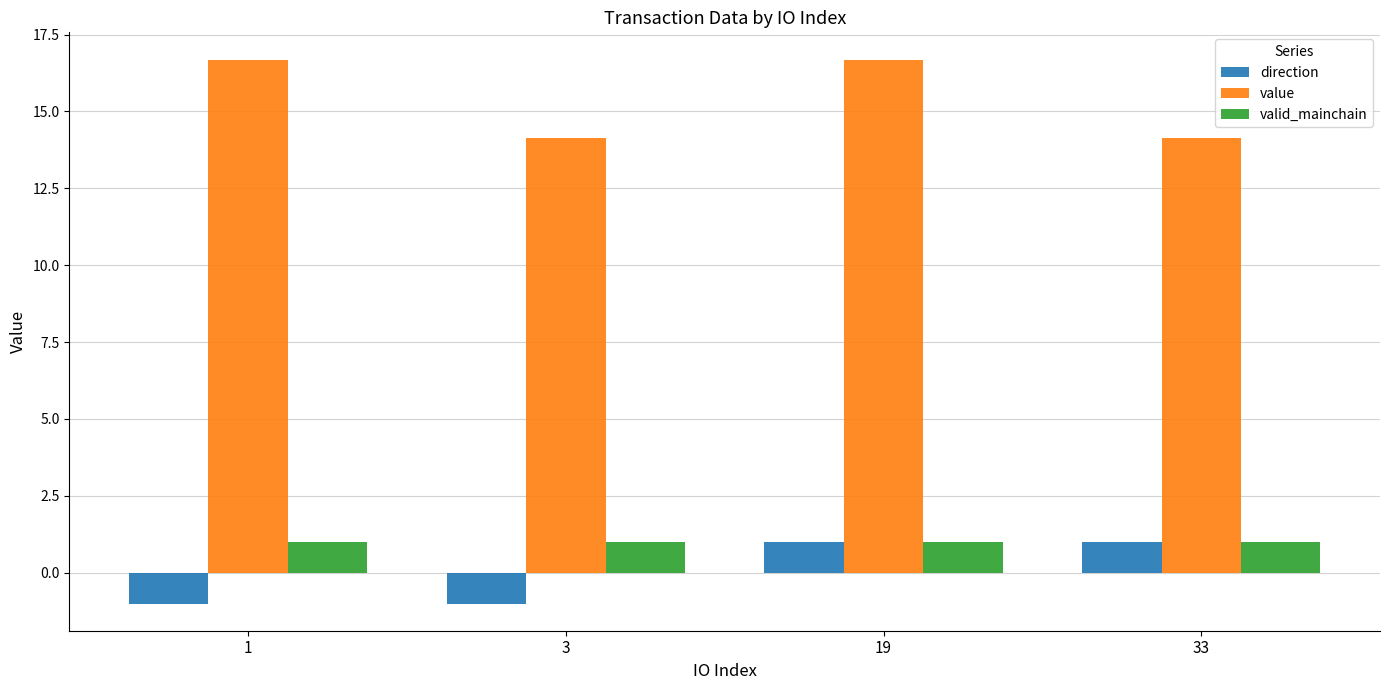

The direction series shows -1.7 at 1. True or false?

False